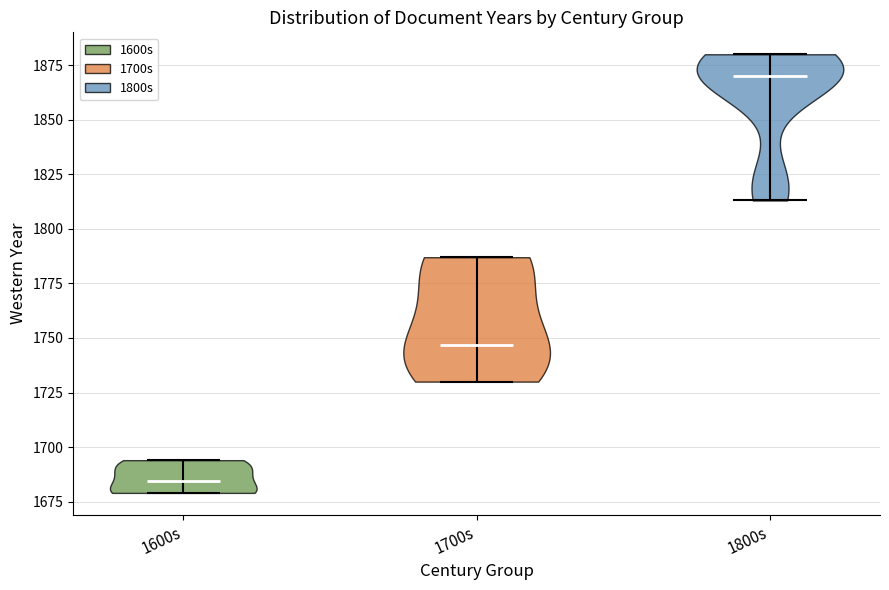

Which violin has the lowest median line?

1600s